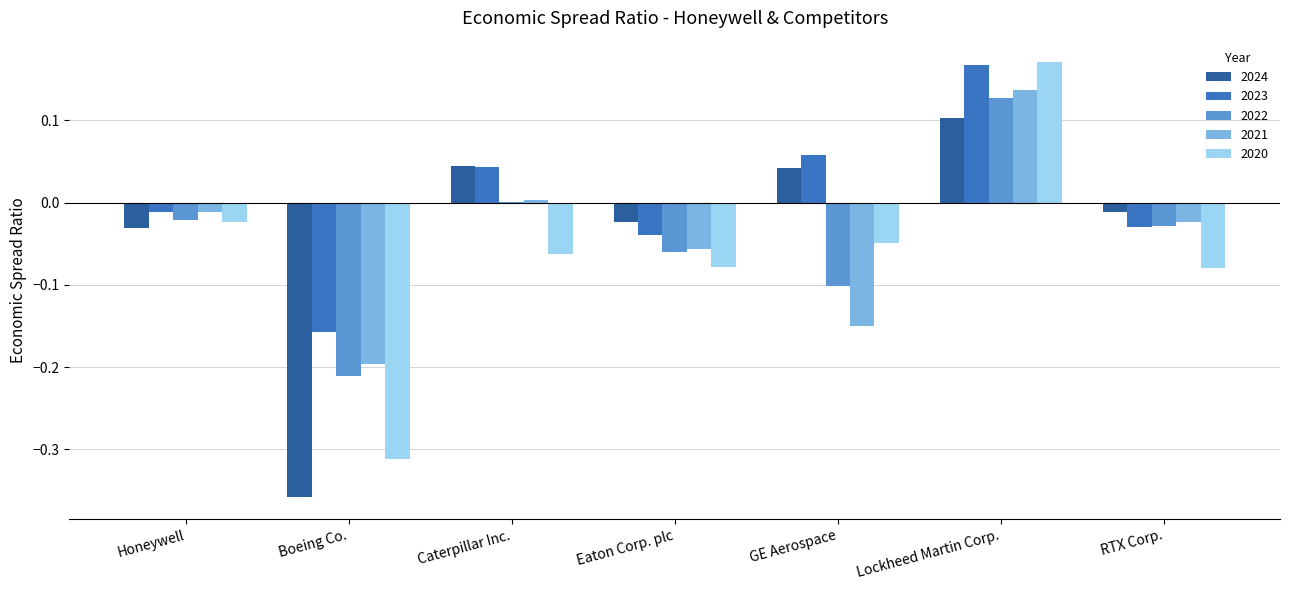

How many groups of bars are there?

7